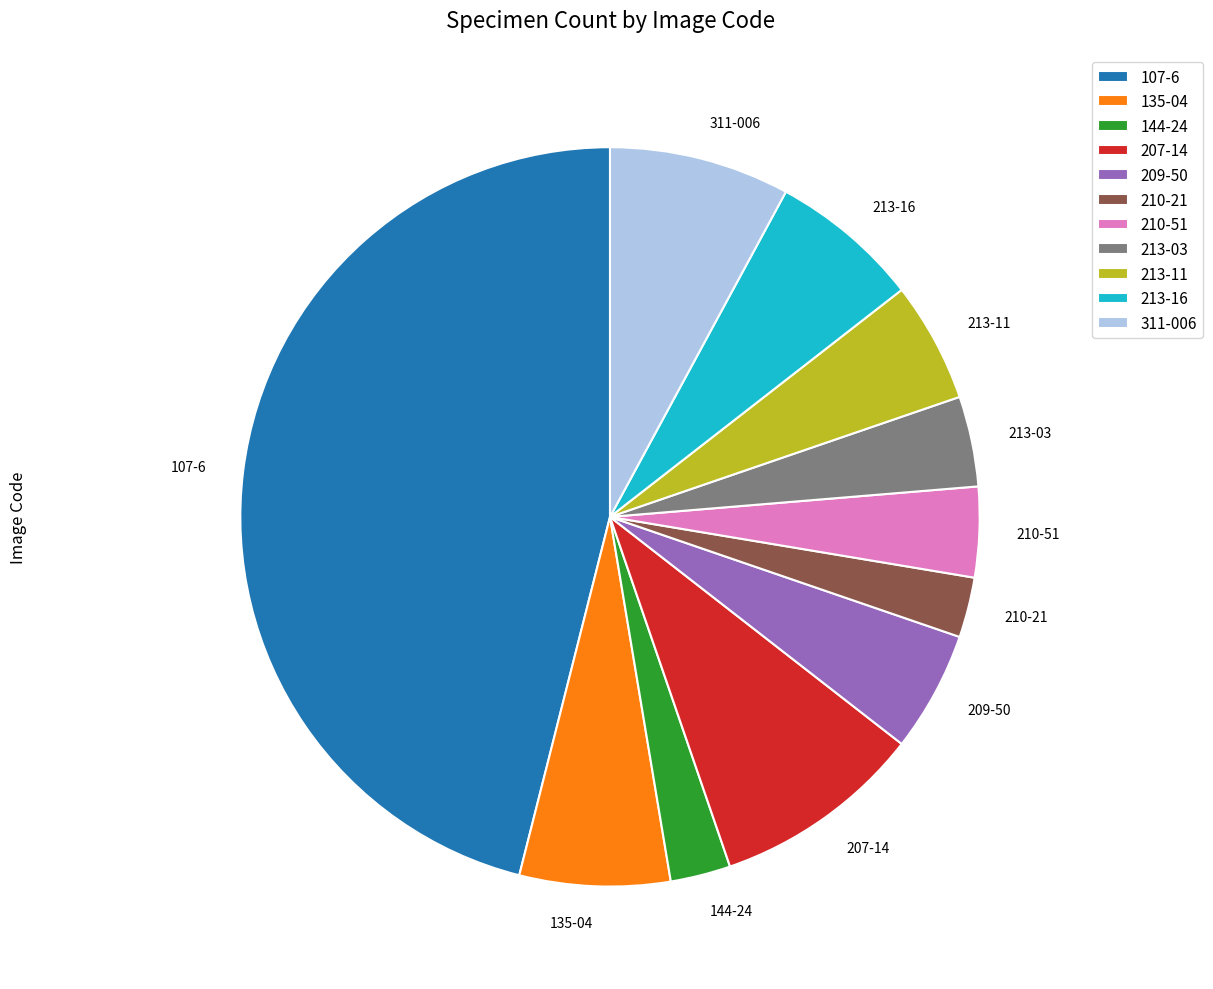

True or false: 107-6 accounts for 46% of the total.

True